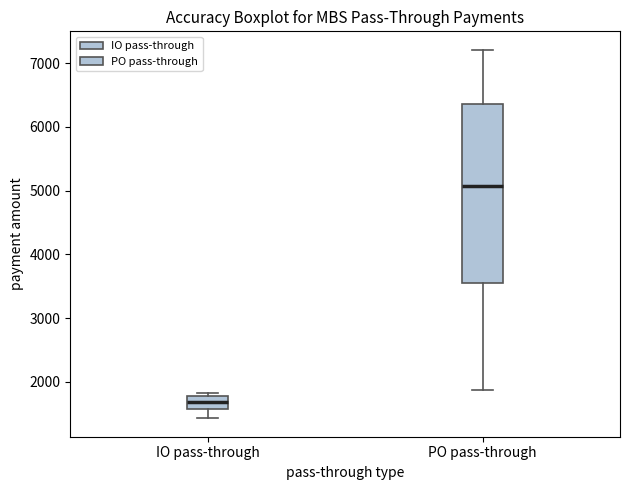

Reading left to right, read every box against the y-axis: the position of its median line, the range the box covers, and the ends of its whiskers. The values are not printed on the chart, so give them approximately, as read against the axis.

IO pass-through: median 1700, box 1600 to 1800, whiskers 1400 to 1800 (just above the box's upper edge)
PO pass-through: median 5100, box 3500 to 6400, whiskers 1900 to 7200